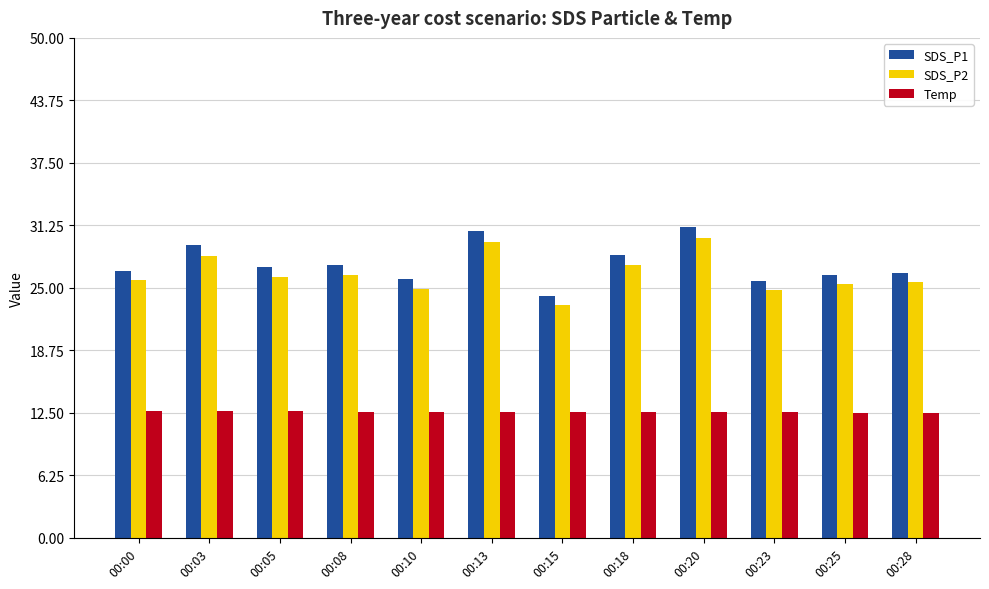

At how many categories does at least one series exceed 15?

12